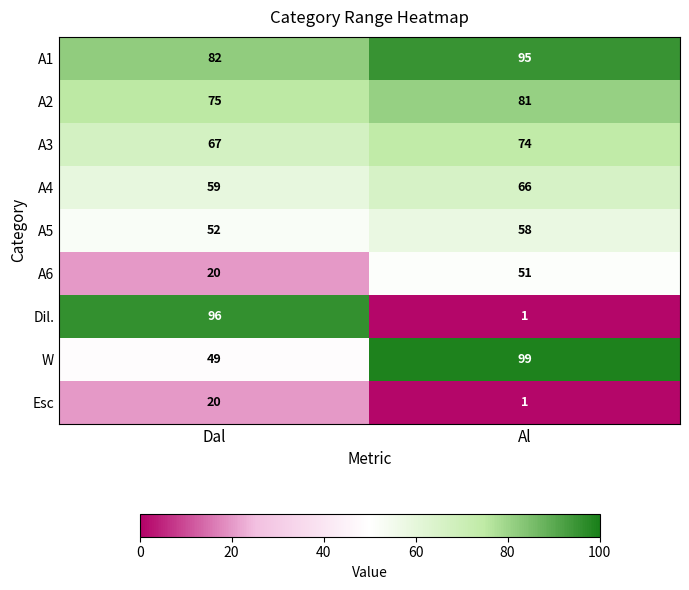

At which category is the sum across all series the highest?

Al